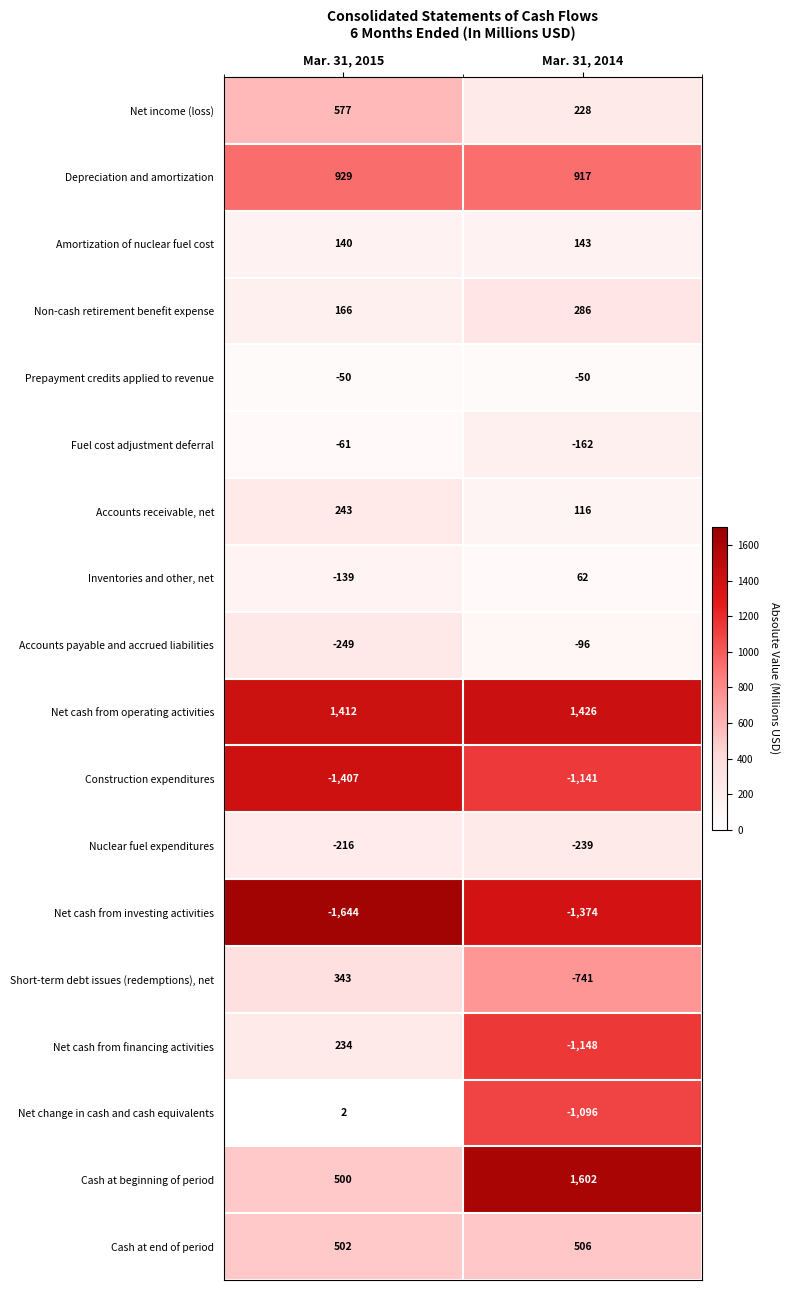

True or false: Net change in cash and cash equivalents has a value of 3 at Mar. 31, 2015.

False